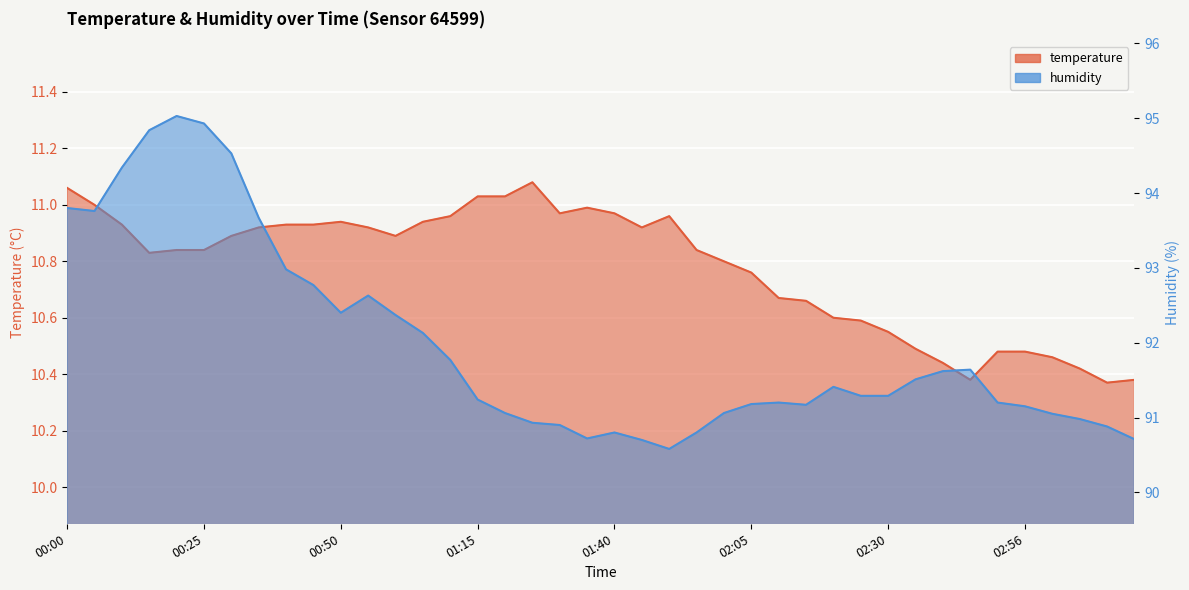

At which category does temperature reach its first local valley?

00:15